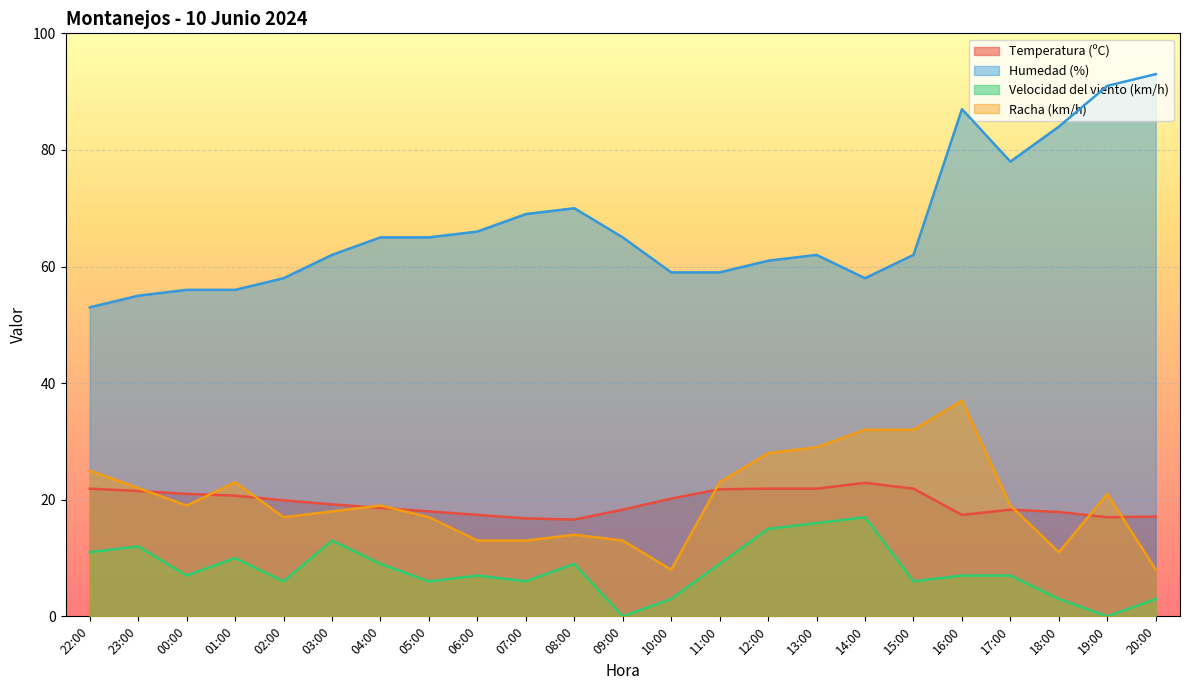

At which category is the sum across all series the highest?

16:00